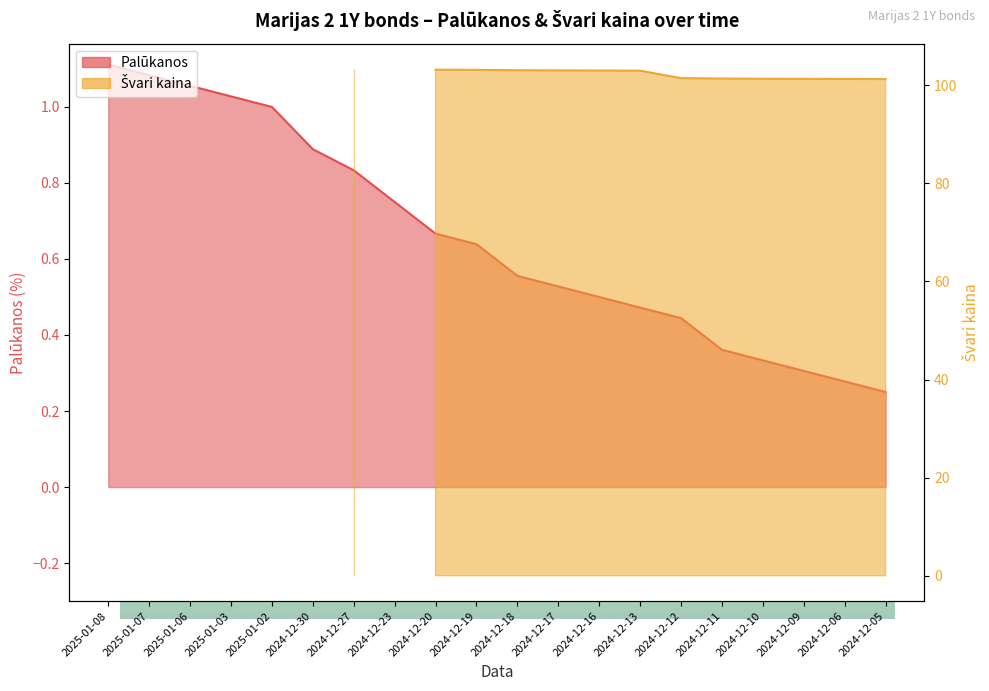

True or false: the data has more than 2 interior local peaks.

False